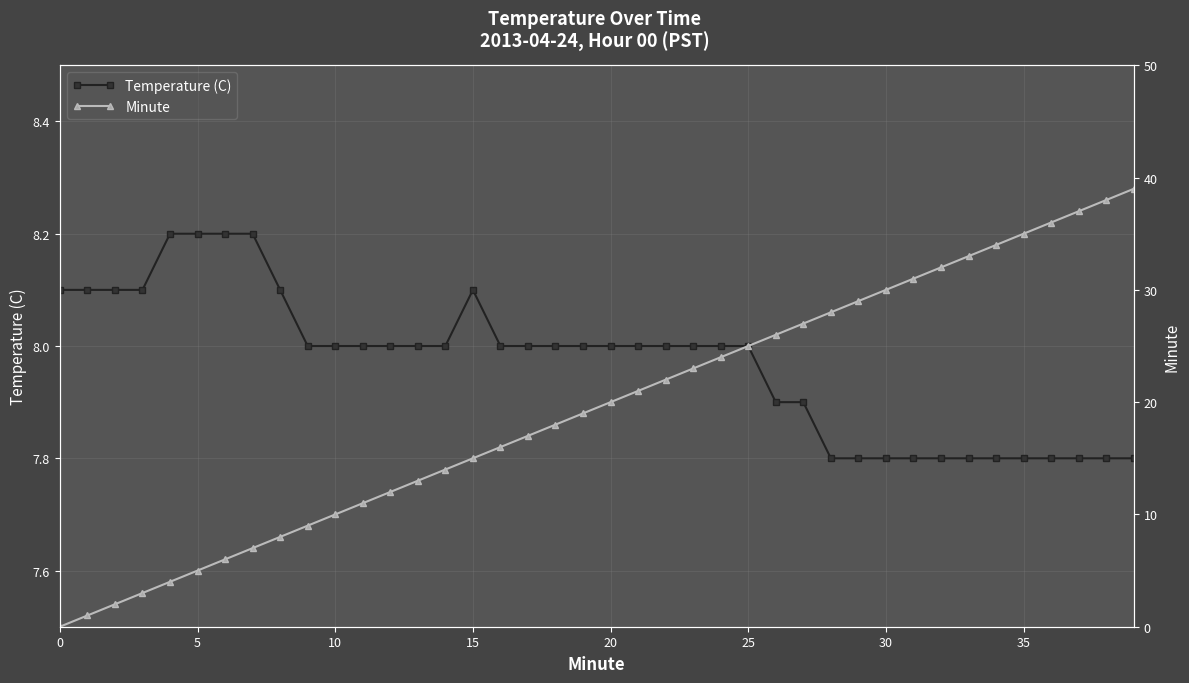

True or false: Temperature (C) has a value of 8.0 at 12.

True